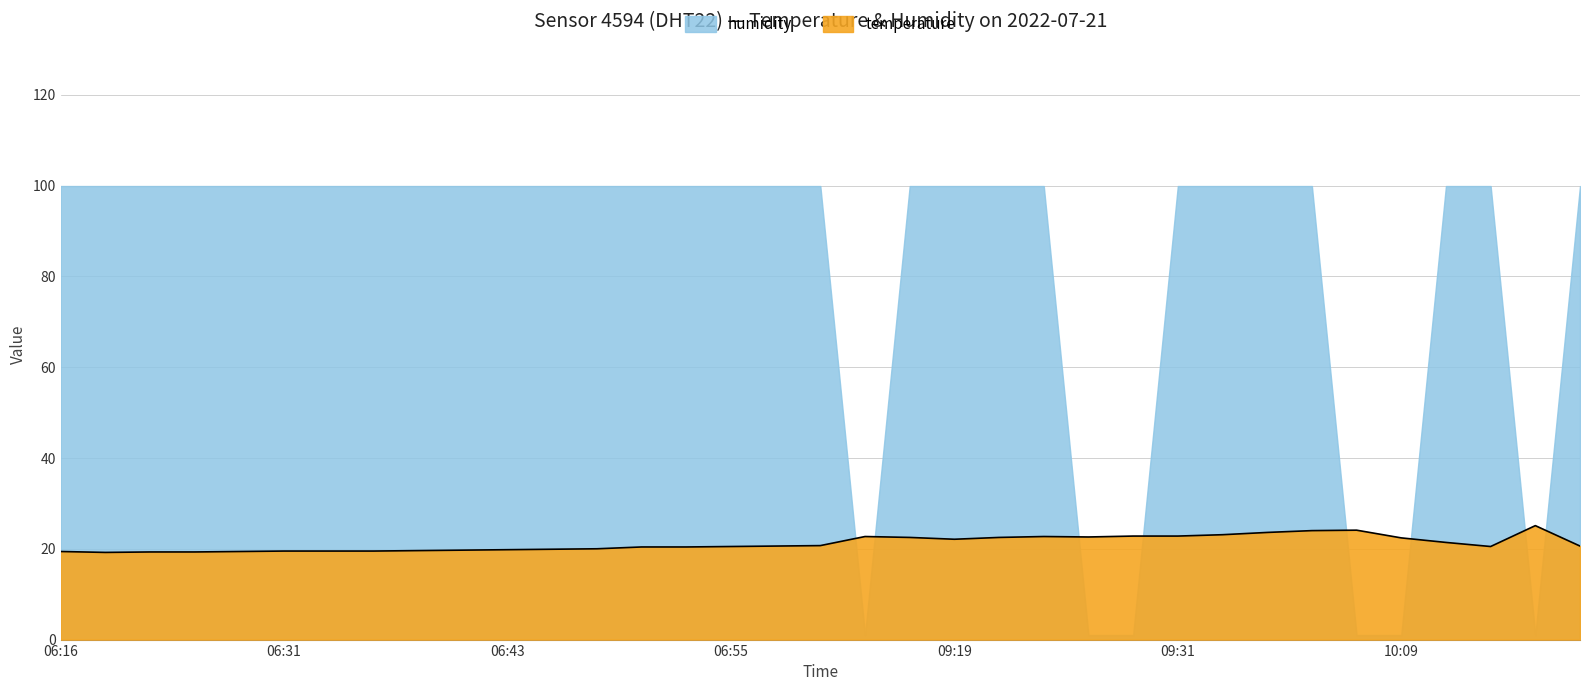

What is the sum of all values?

742.2